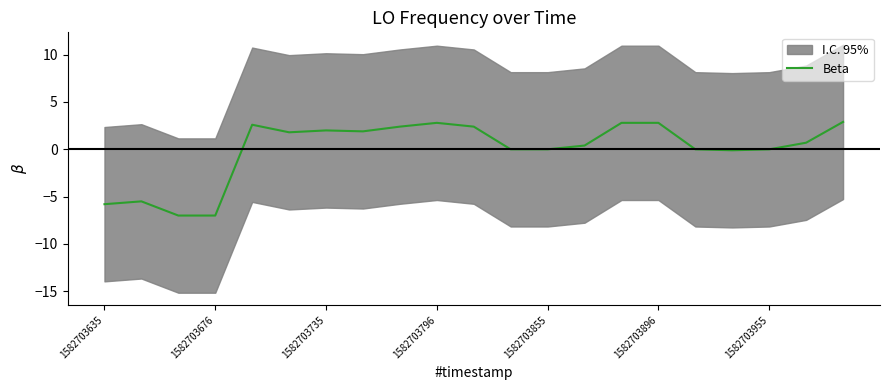

What is the maximum value for Beta?

2.9